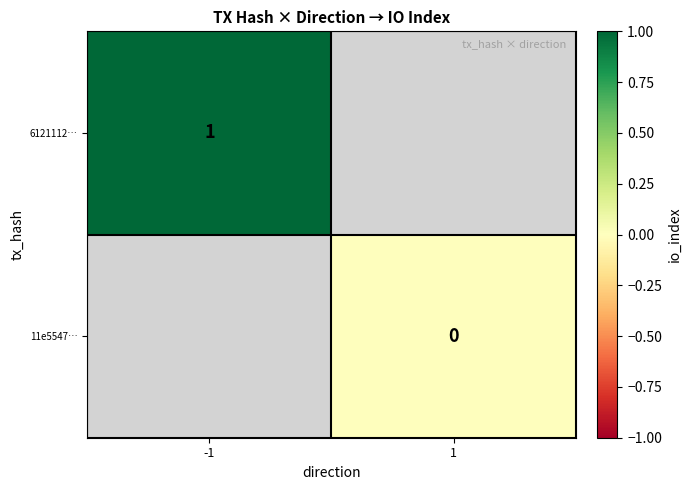

True or false: 6121112… has a value of 2 at -1.

False